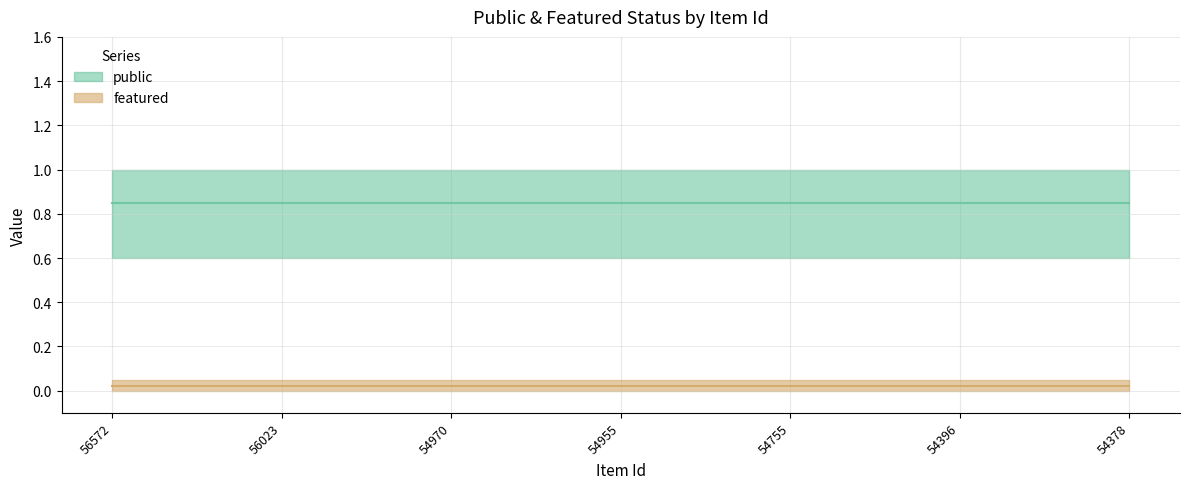

What is the sum of all public values?

7